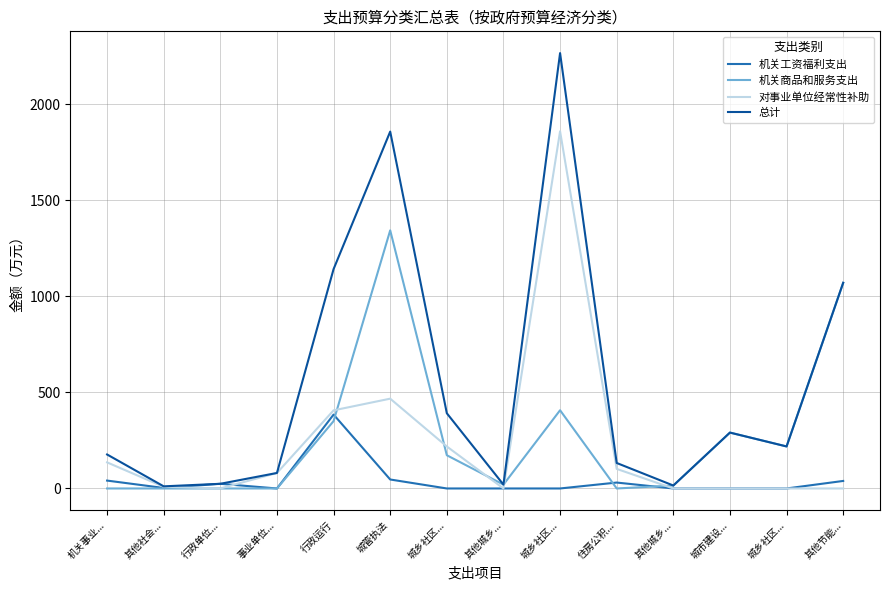

How many lines are shown in the chart?

4